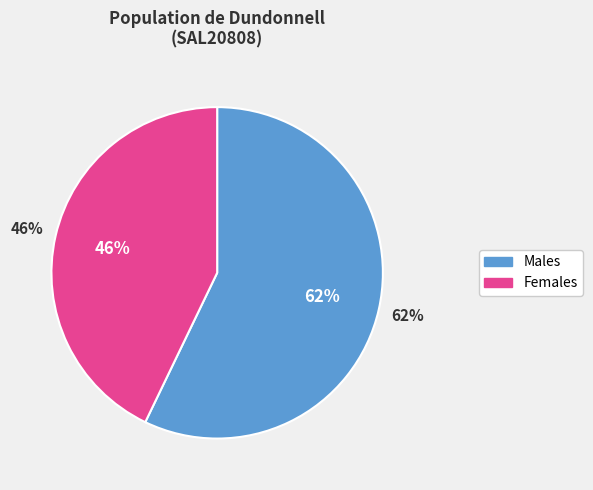

To the nearest percent, what is the combined percentage of Females and Males?

100%